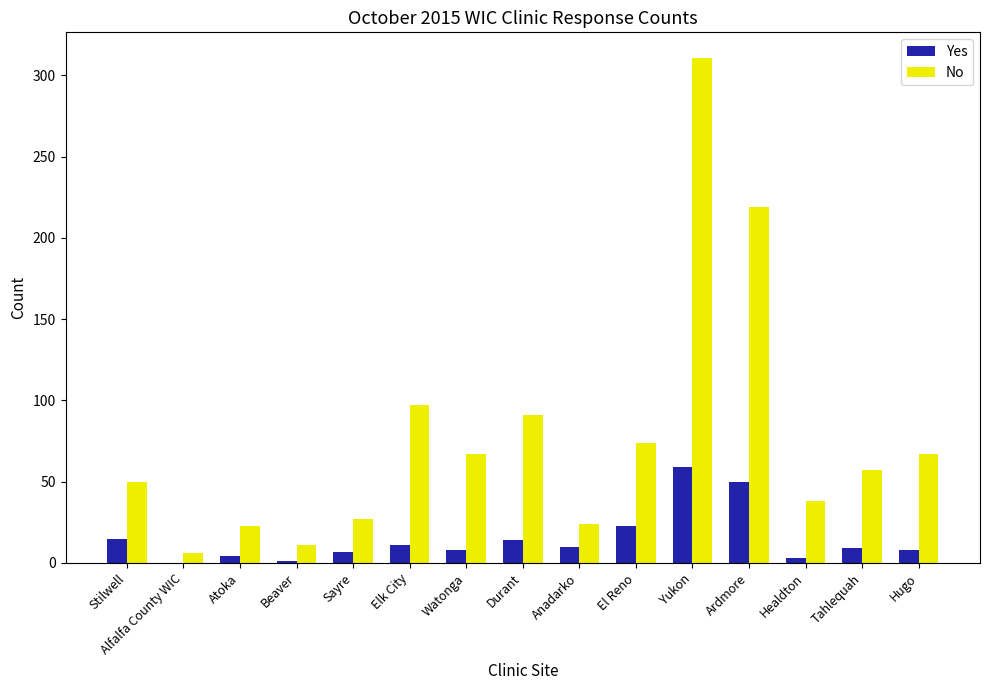

Which series changed the most between El Reno and Healdton?

No